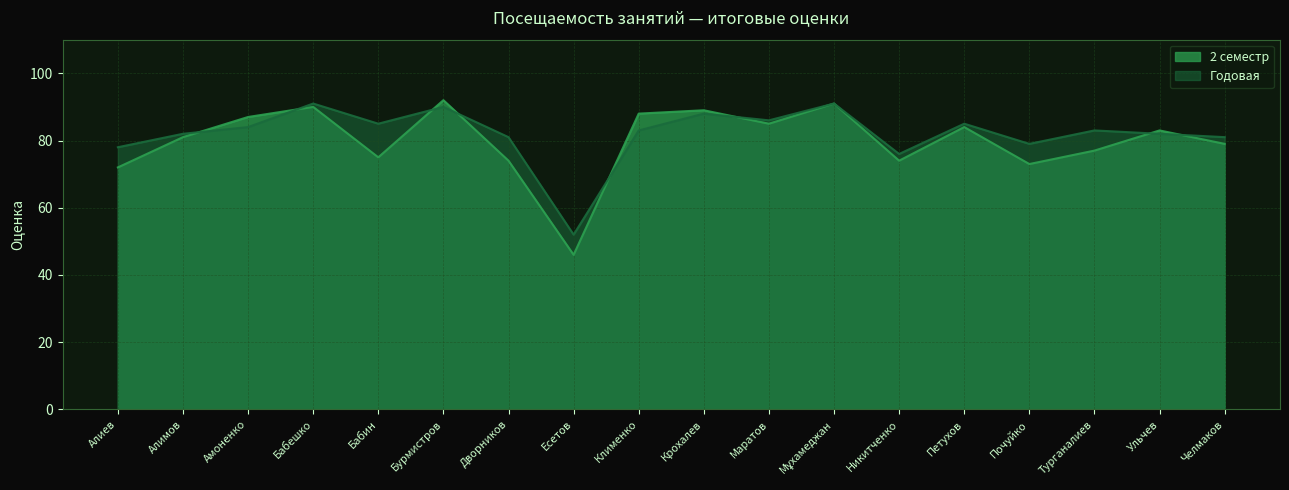

The Годовая series shows 44 at Амоненко. True or false?

False